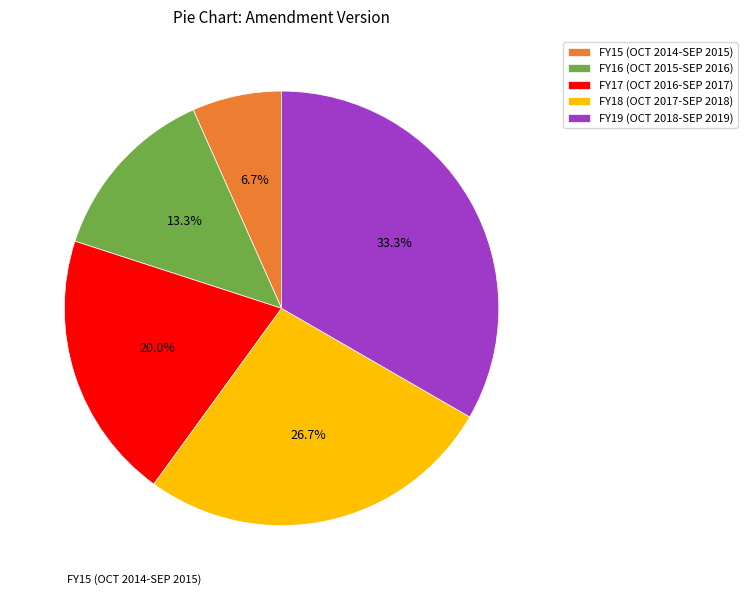

Rank the categories by value from lowest to highest.

FY15 (OCT 2014-SEP 2015), FY16 (OCT 2015-SEP 2016), FY17 (OCT 2016-SEP 2017), FY18 (OCT 2017-SEP 2018), FY19 (OCT 2018-SEP 2019)